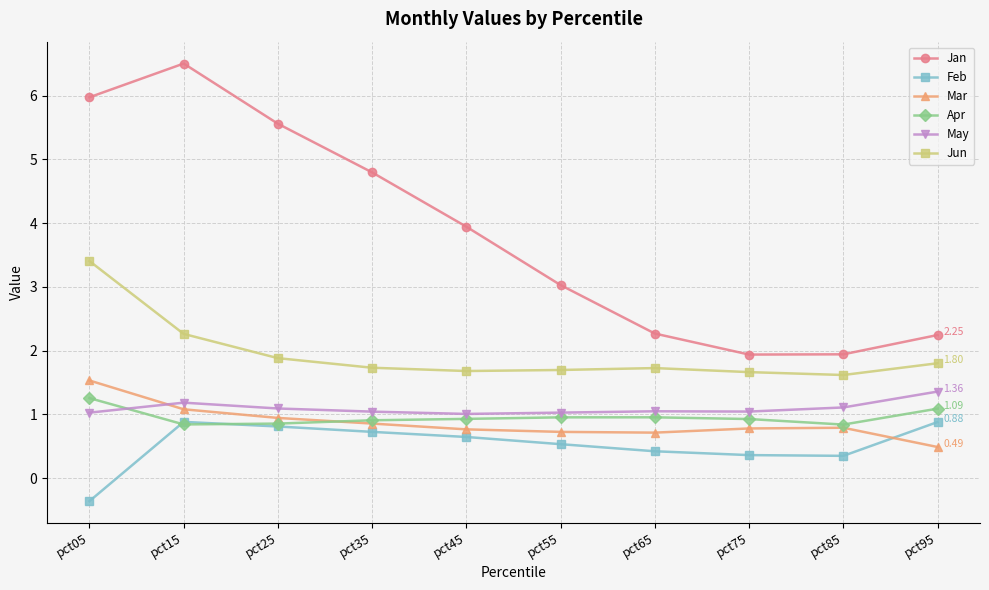

List the series in order of their peak value, lowest first.

Feb, Apr, May, Mar, Jun, Jan